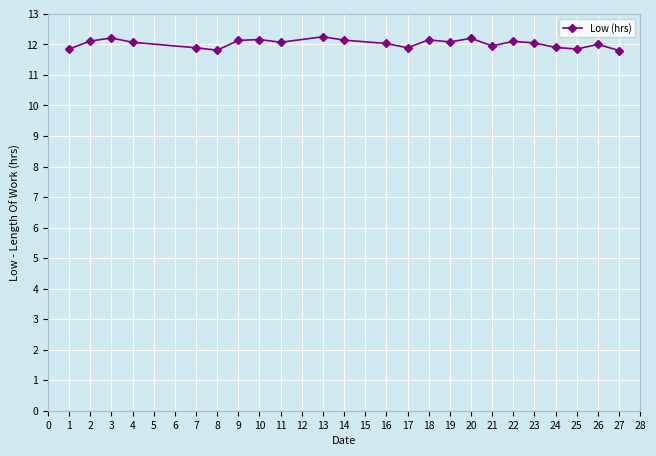

Approximately how many times larger is the value at 1 compared to 11?

1.0